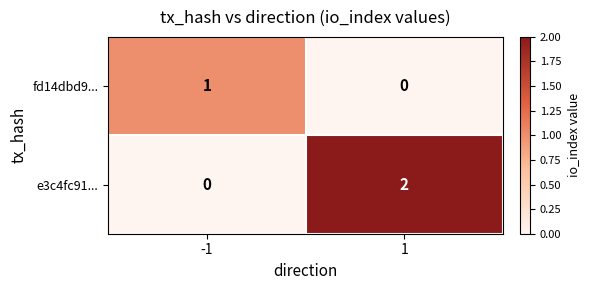

True or false: fd14dbd9... has a value of 0 at 1.

True